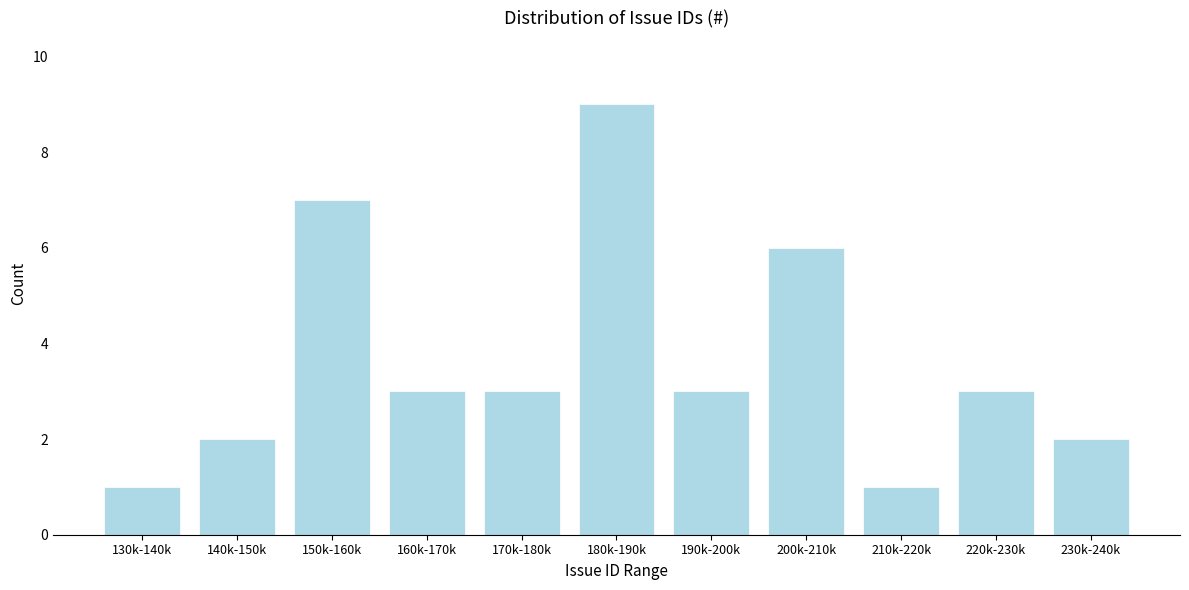

Reading left to right, transcribe all the data shown in this chart.

1	2	7	3	3	9	3	6	1	3	2